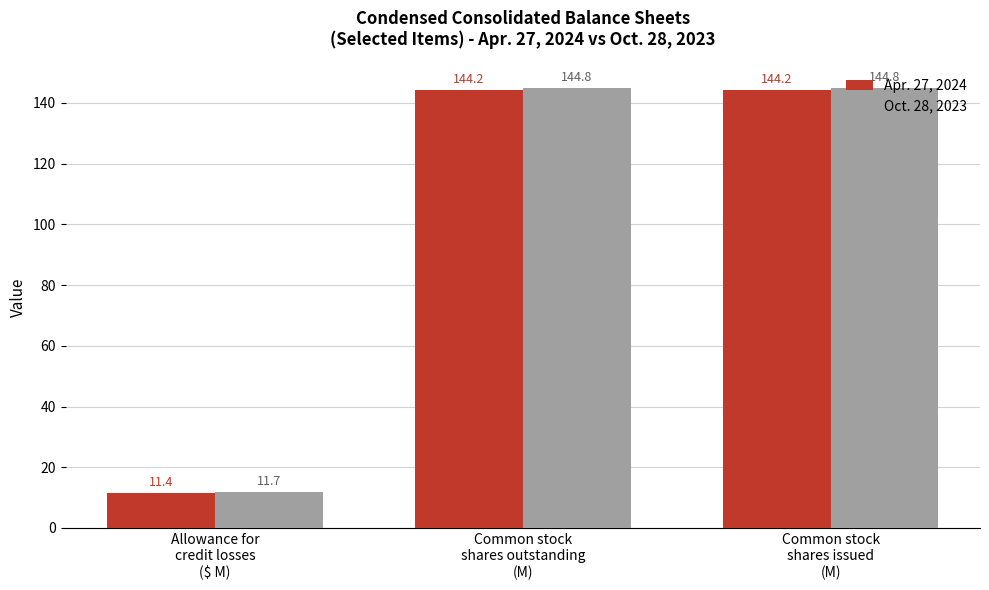

What is the minimum value for Oct. 28, 2023?

11.7